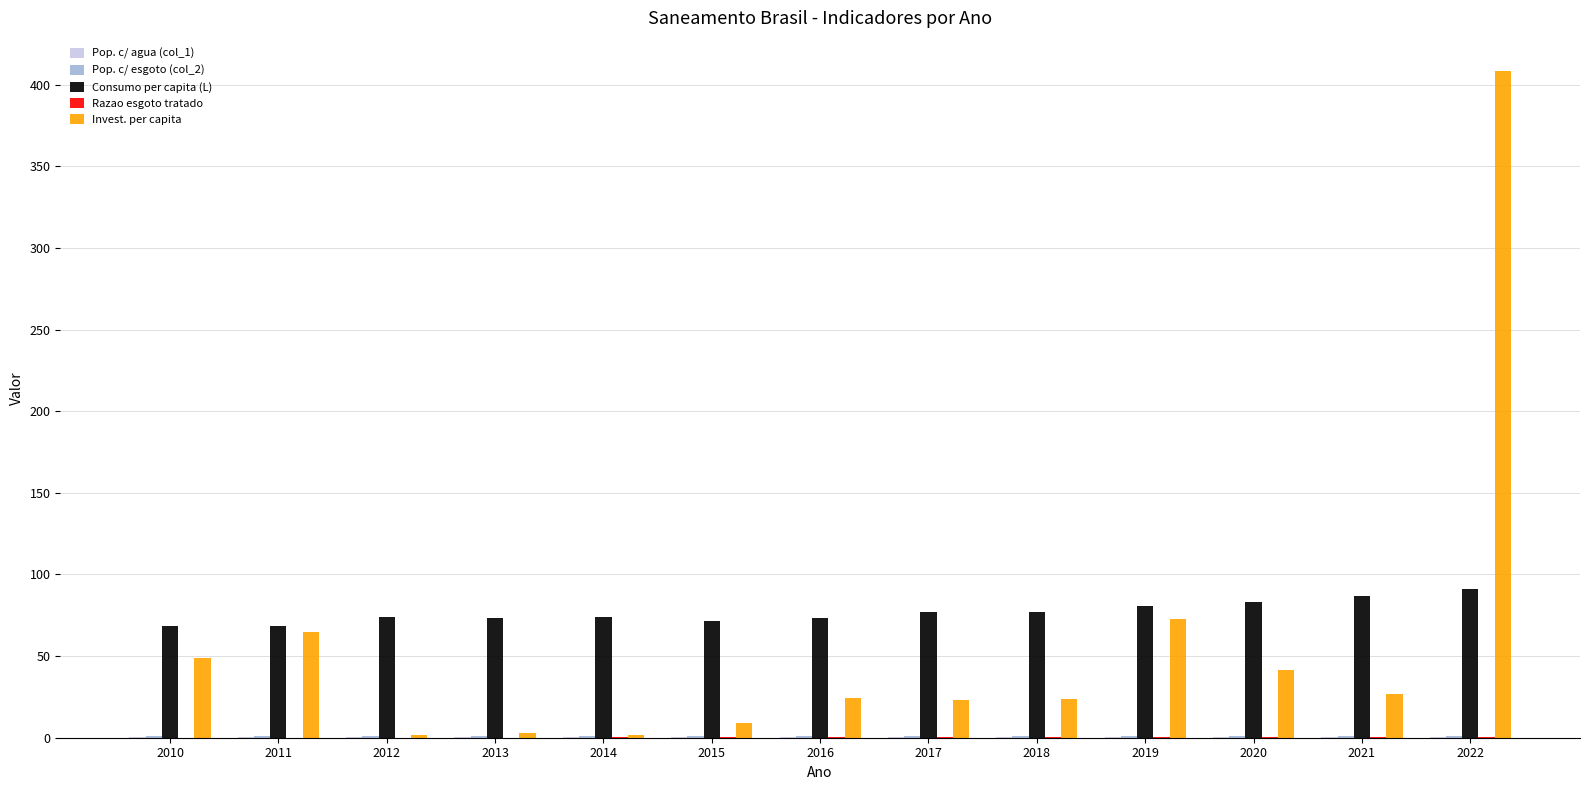

Does the chart contain stacked bars?

No